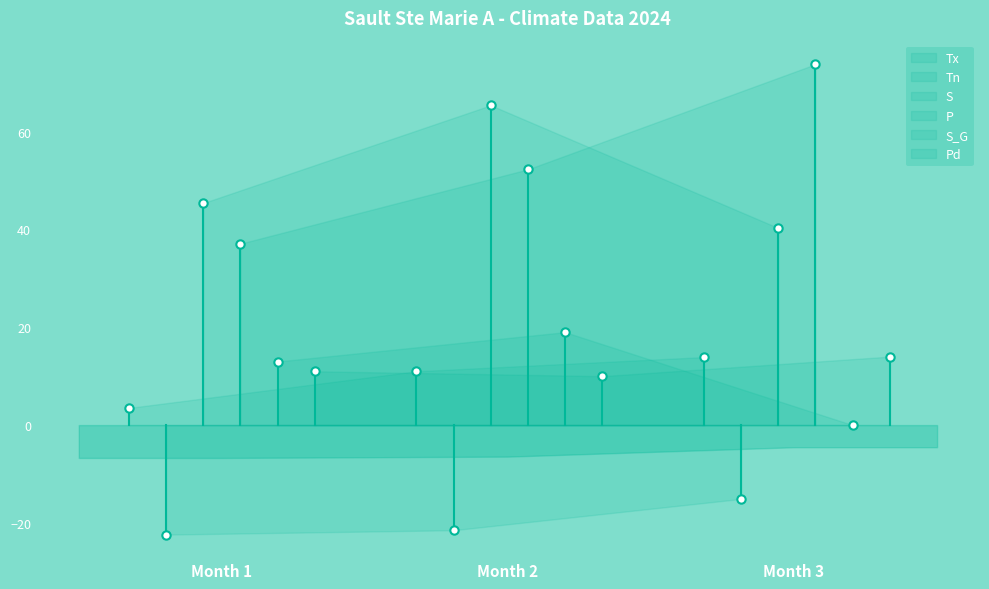

What is the difference between the Tx values at Month 3 and Month 2?

2.9